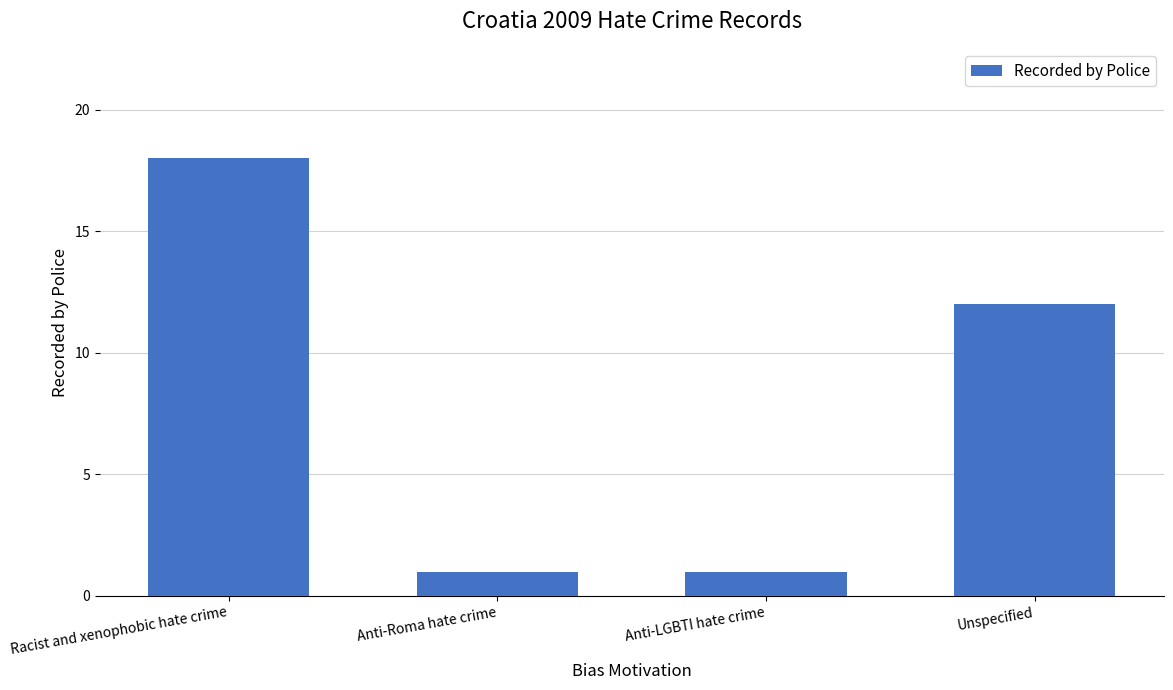

What is the label of the 4th bar from the left?

Unspecified